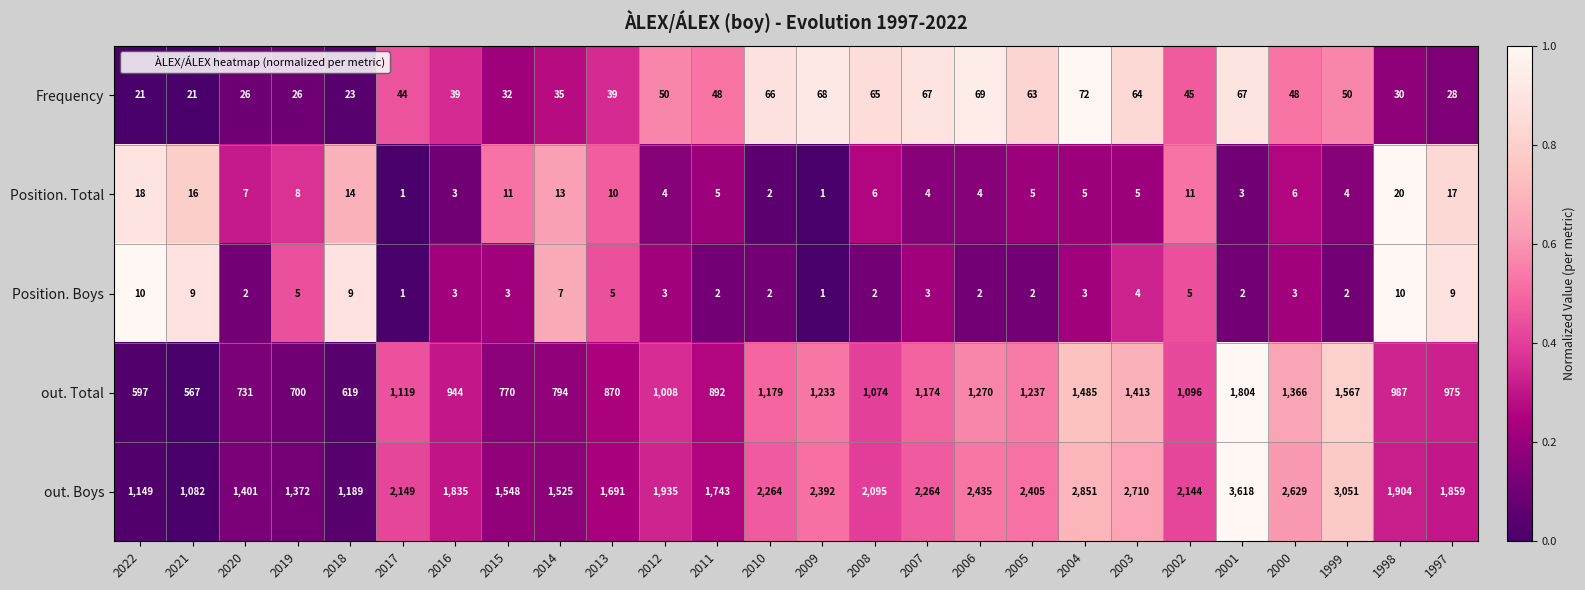

How many values in the out. Boys series are below 2095?

13